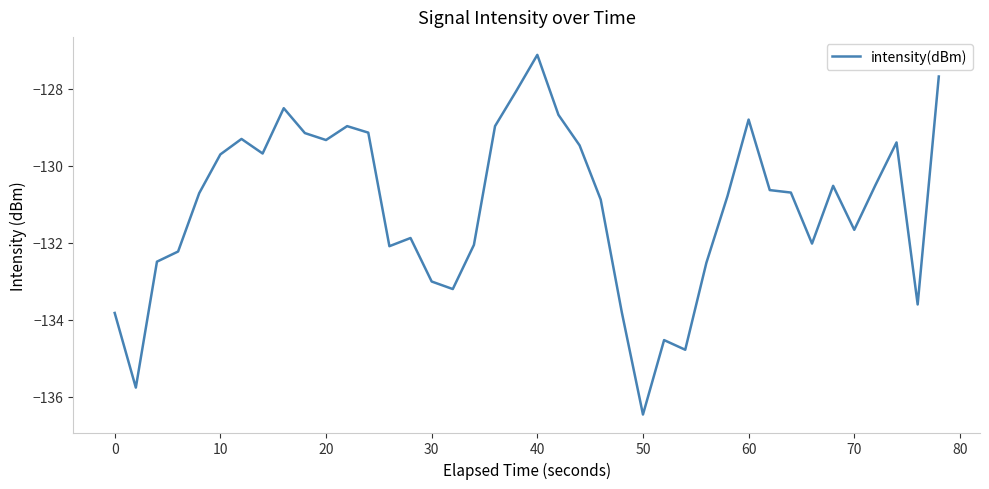

What is the smallest value displayed?

-136.5